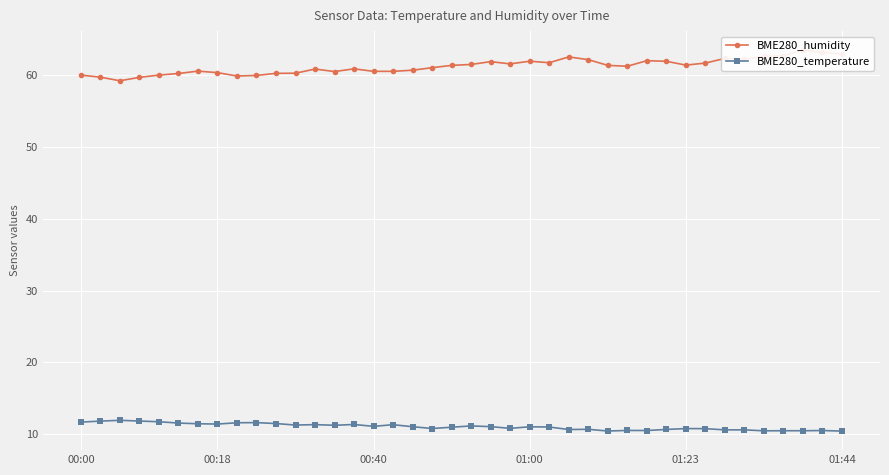

Is it true that BME280_temperature equals 11.7 at 00:00?

True